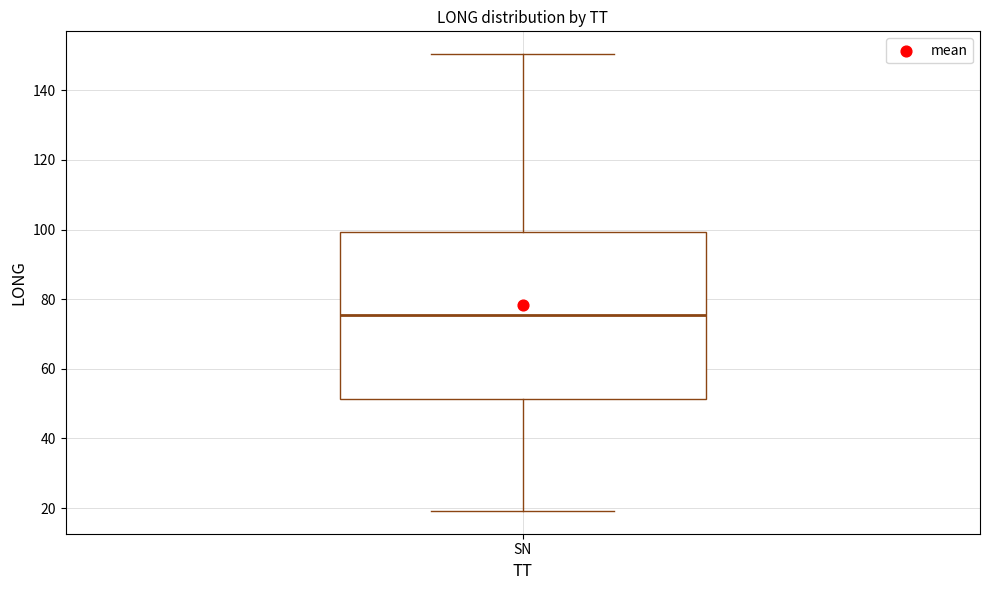

Transcribe this box plot: give where the median line is, the range the box spans, and where the two whiskers end, as read against the y-axis. The values are not printed on the chart, so give them approximately, as read against the axis.

median 76, box 52 to 100, whiskers 20 to 150